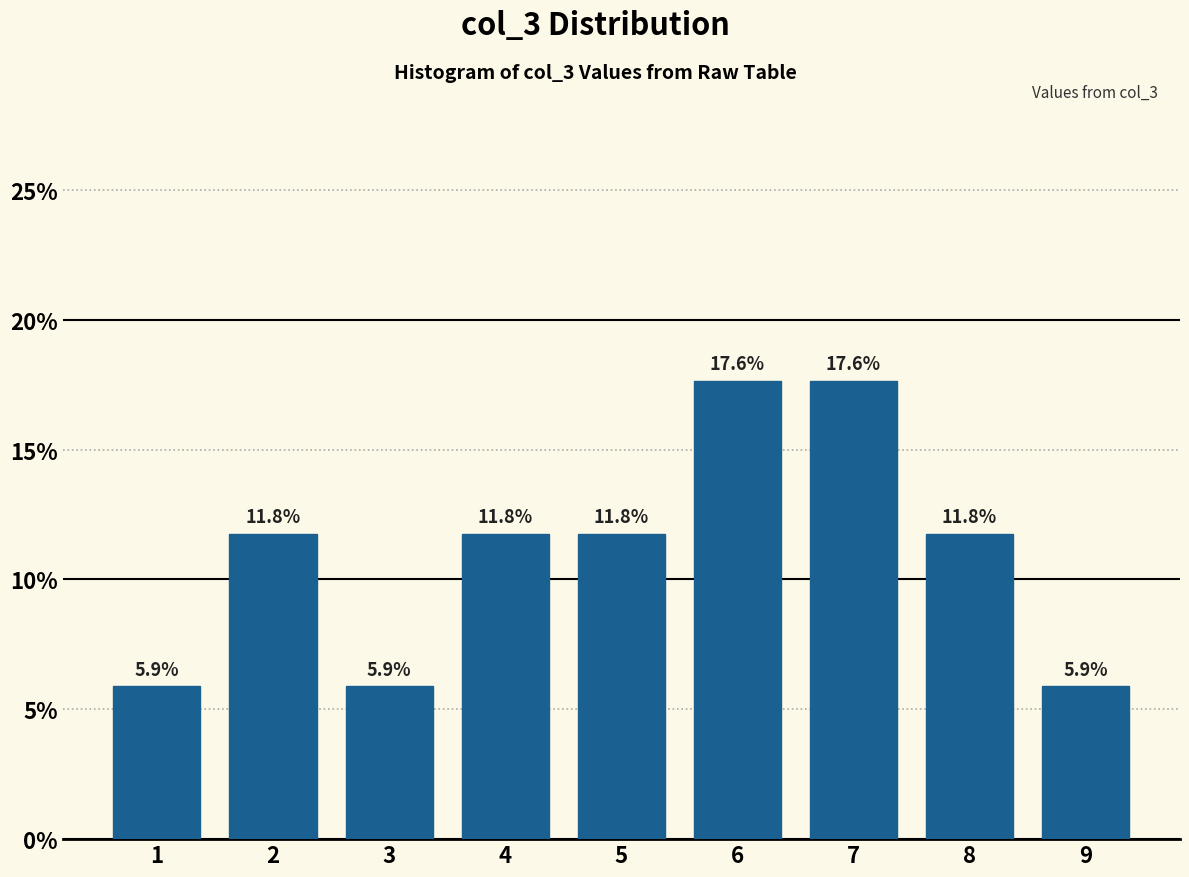

Reading left to right, transcribe all the data shown in this chart.

1=5.9	2=11.8	3=5.9	4=11.8	5=11.8	6=17.6	7=17.6	8=11.8	9=5.9